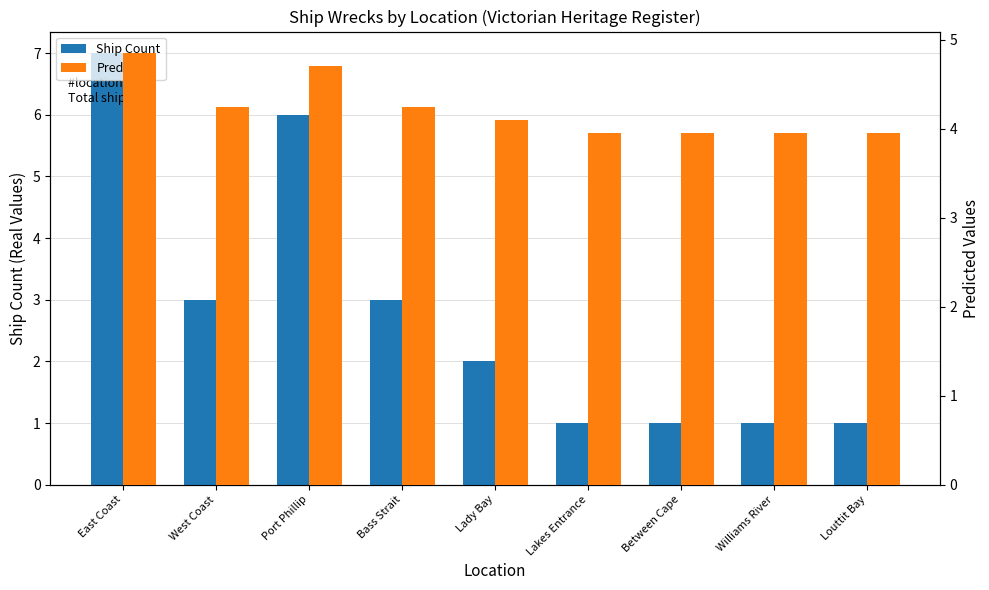

How many values in the Predicted series exceed 4?

5